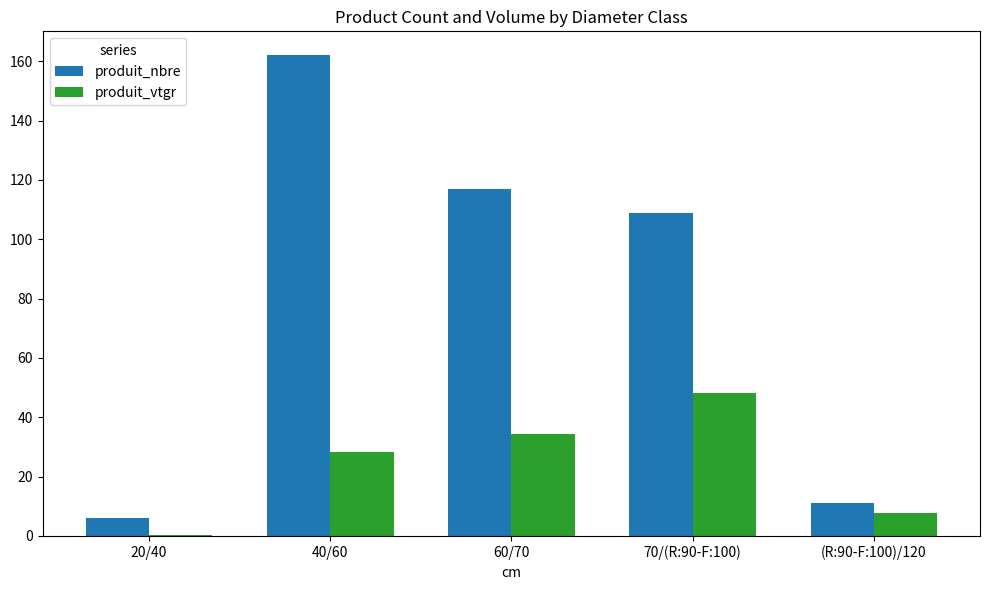

Which series has the widest spread of values?

produit_nbre